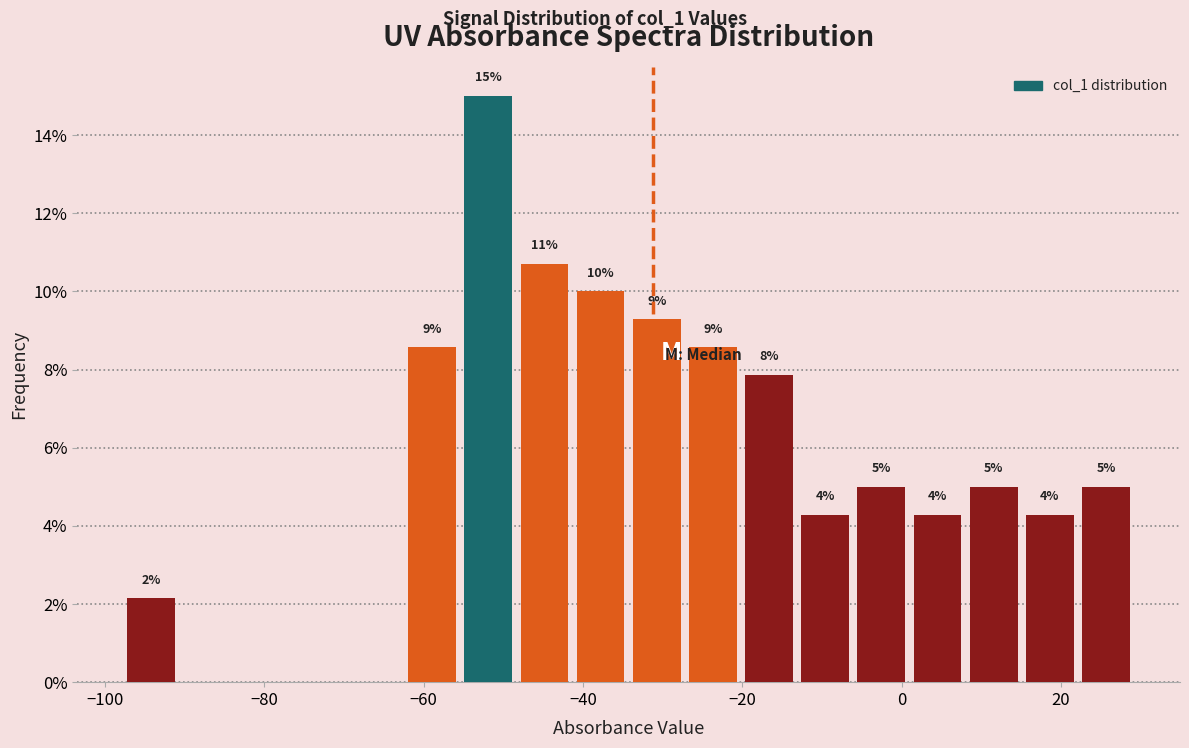

Around what value on the x-axis is the tallest bar? Give the approximate position of its centre, as read against the axis.

-52